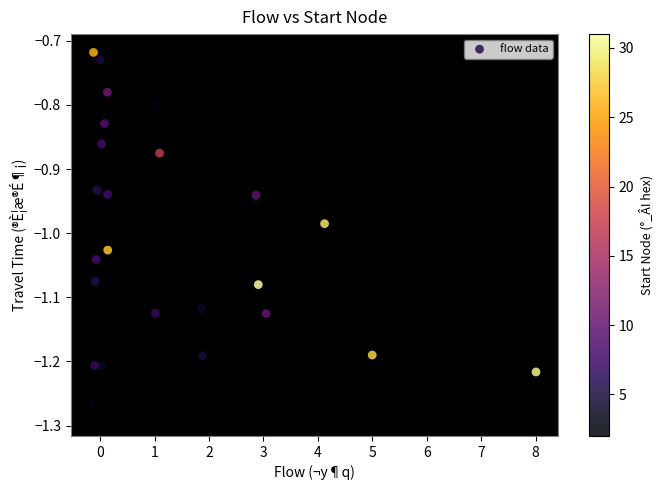

What is the range of X values (max minus min)?

8.1